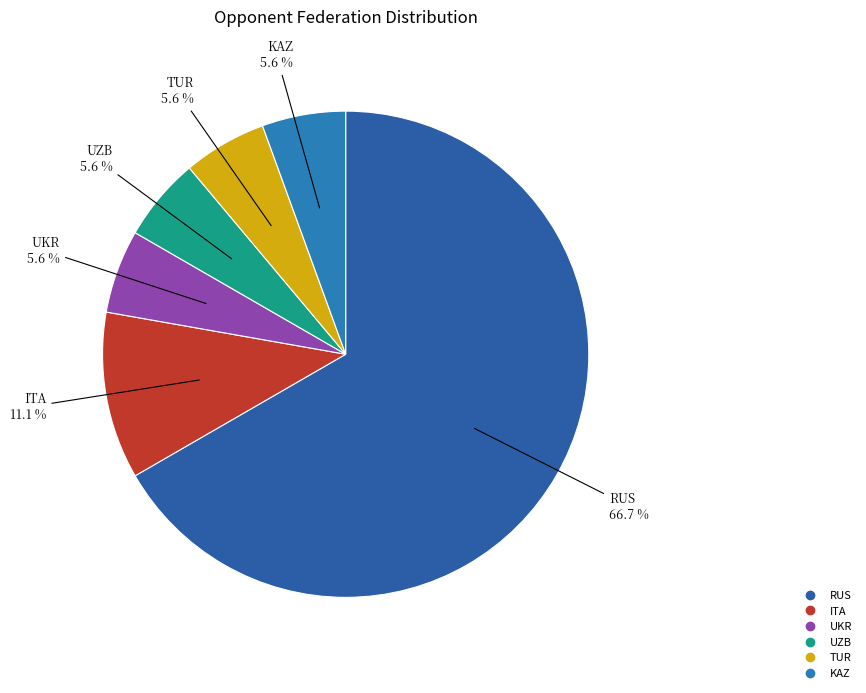

Does UZB represent more than half of the total?

No